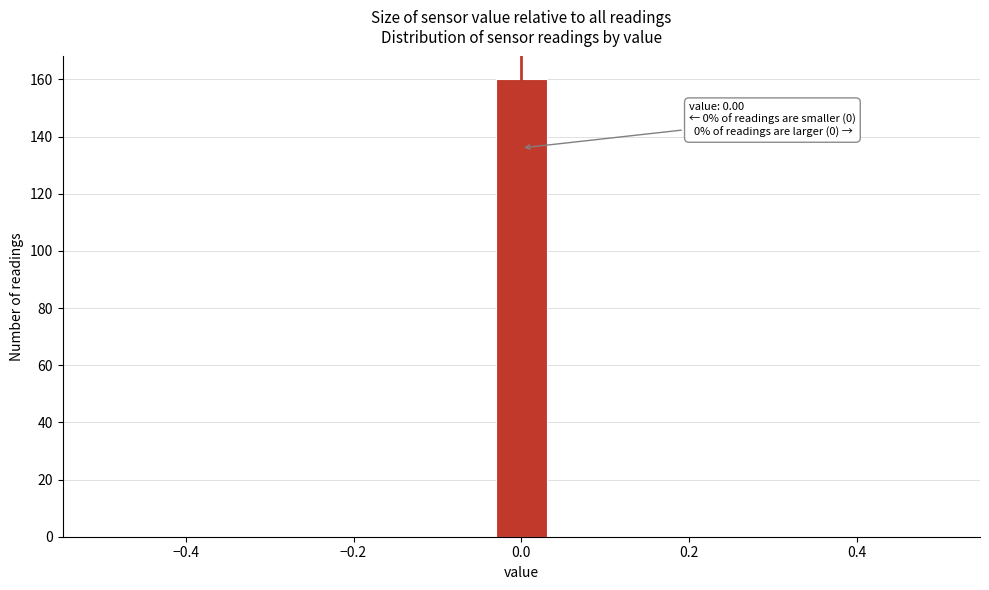

Read against the x-axis, roughly where is the centre of the tallest bar?

0.00